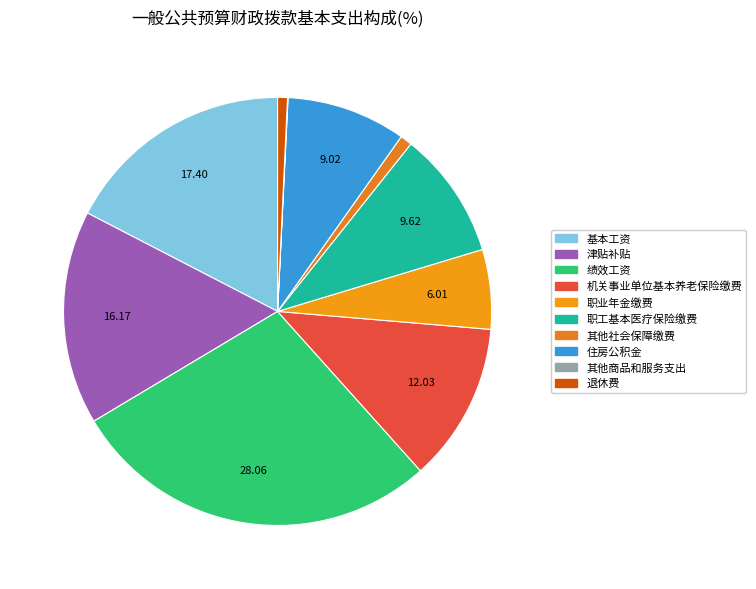

How many slices are in this pie chart?

10